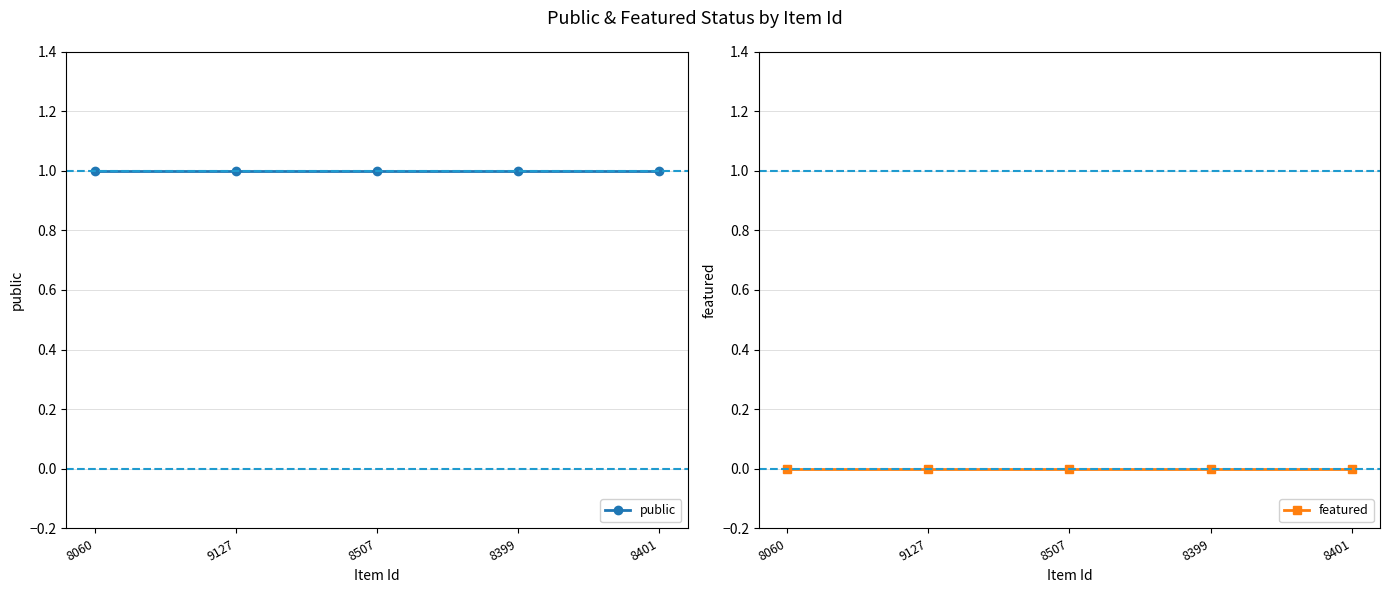

Reading left to right, list all the values displayed in this chart.

public: 8060=1	9127=1	8507=1	8399=1	8401=1
featured: 8060=0	9127=0	8507=0	8399=0	8401=0